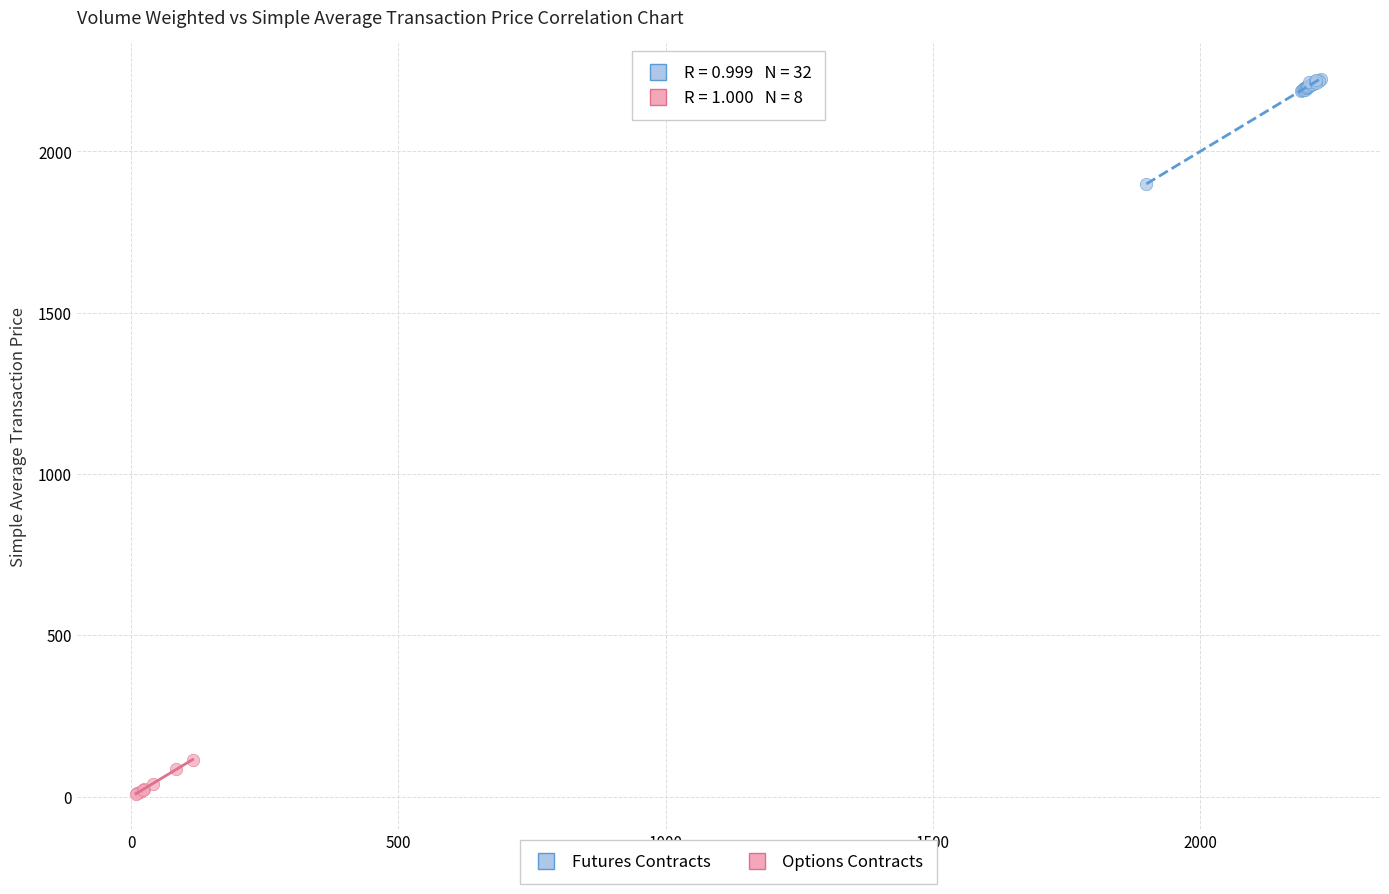

What are all the series names shown in the legend?

Futures Contracts, Options Contracts